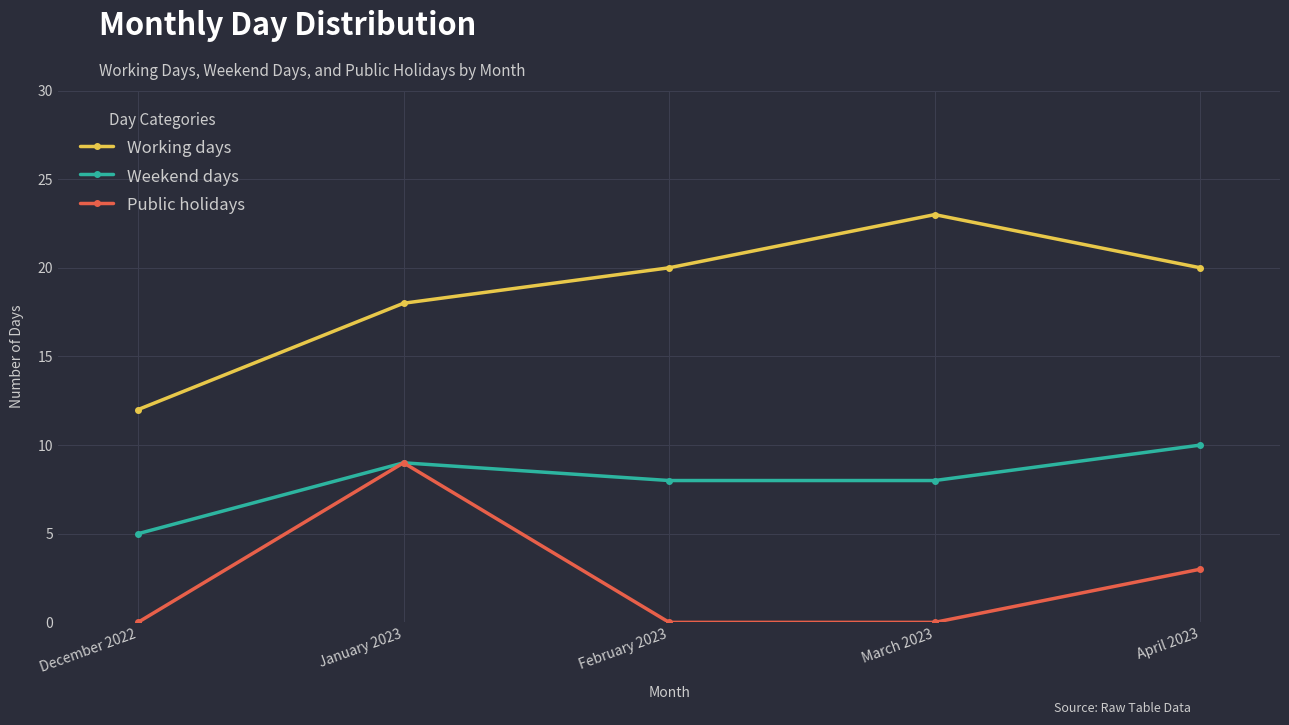

Between February 2023 and April 2023, which series saw the biggest shift?

Public holidays